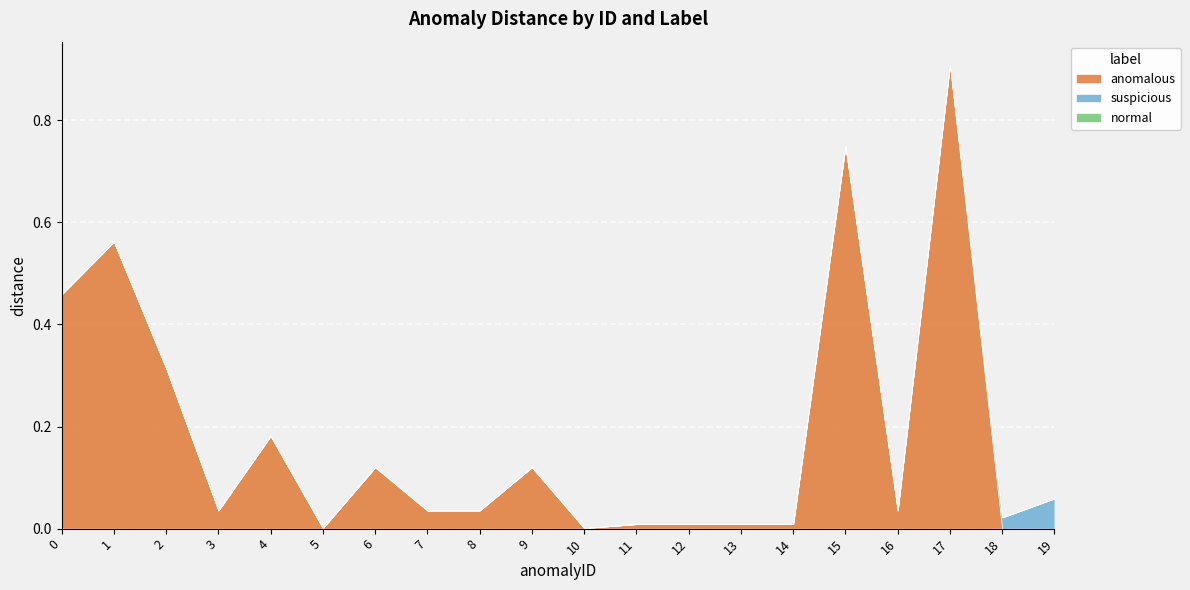

Reading left to right, transcribe all the data shown in this chart.

anomalous: 0=0.5	1=0.6	2=0.3	3=0.0	4=0.2	5=0.0	6=0.1	7=0.0	8=0.0	9=0.1	10=0.0	11=0.0	12=0.0	13=0.0	14=0.0	15=0.7	16=0.0	17=0.9	18=0.0	19=0.0
suspicious: 0=0.0	1=0.0	2=0.0	3=0.0	4=0.0	5=0.0	6=0.0	7=0.0	8=0.0	9=0.0	10=0.0	11=0.0	12=0.0	13=0.0	14=0.0	15=0.0	16=0.0	17=0.0	18=0.0	19=0.1
normal: 0=0.0	1=0.0	2=0.0	3=0.0	4=0.0	5=0.0	6=0.0	7=0.0	8=0.0	9=0.0	10=0.0	11=0.0	12=0.0	13=0.0	14=0.0	15=0.0	16=0.0	17=0.0	18=0.0	19=0.0